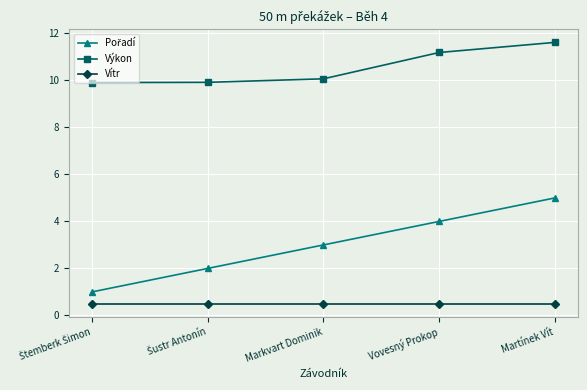

Count the Výkon values in the range 9 to 11.

3